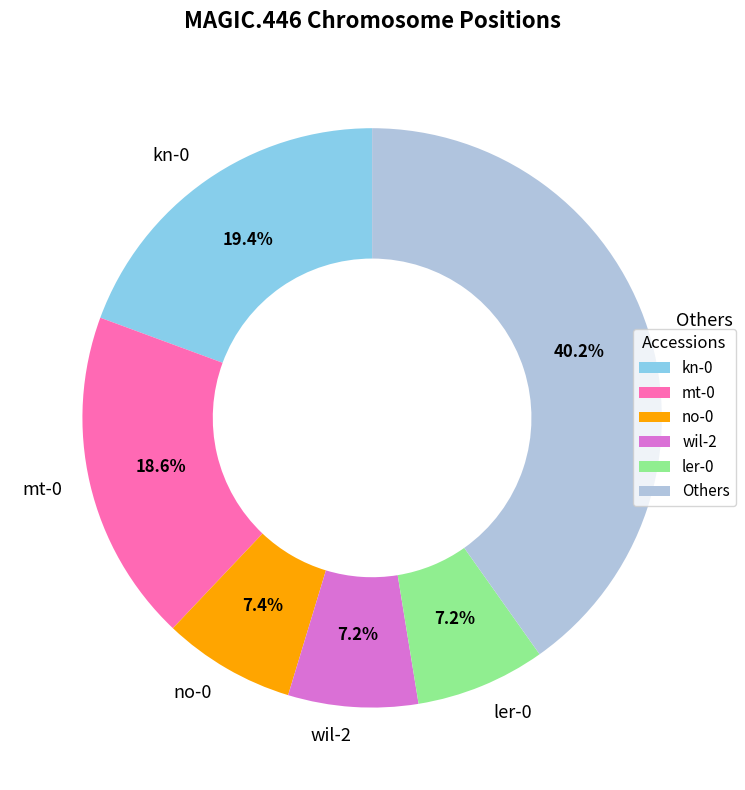

Do Others and kn-0 together represent more than half of the pie?

Yes